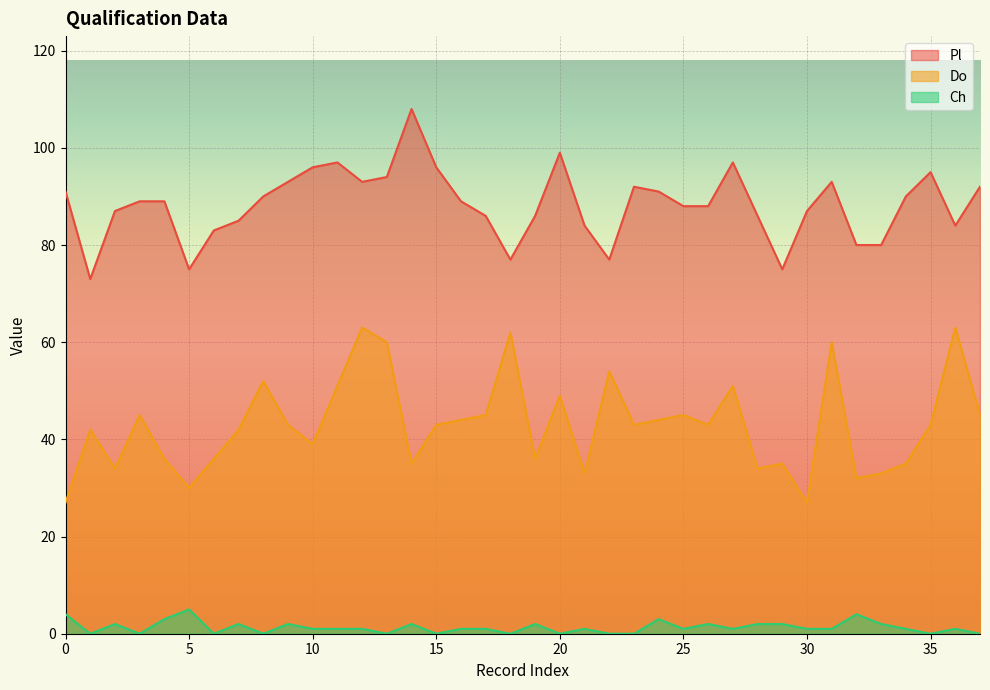

True or false: Pl and Ch intersect in this chart.

False